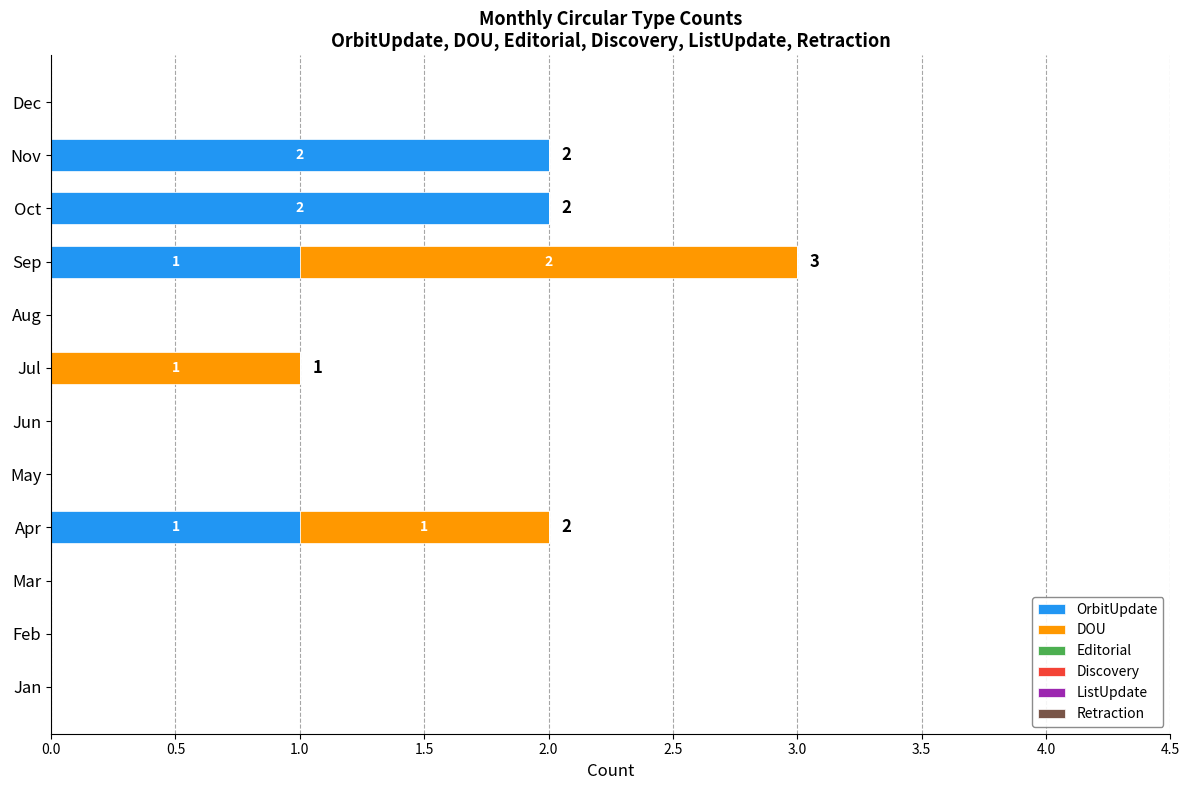

The OrbitUpdate series shows 0 at Mar. True or false?

True